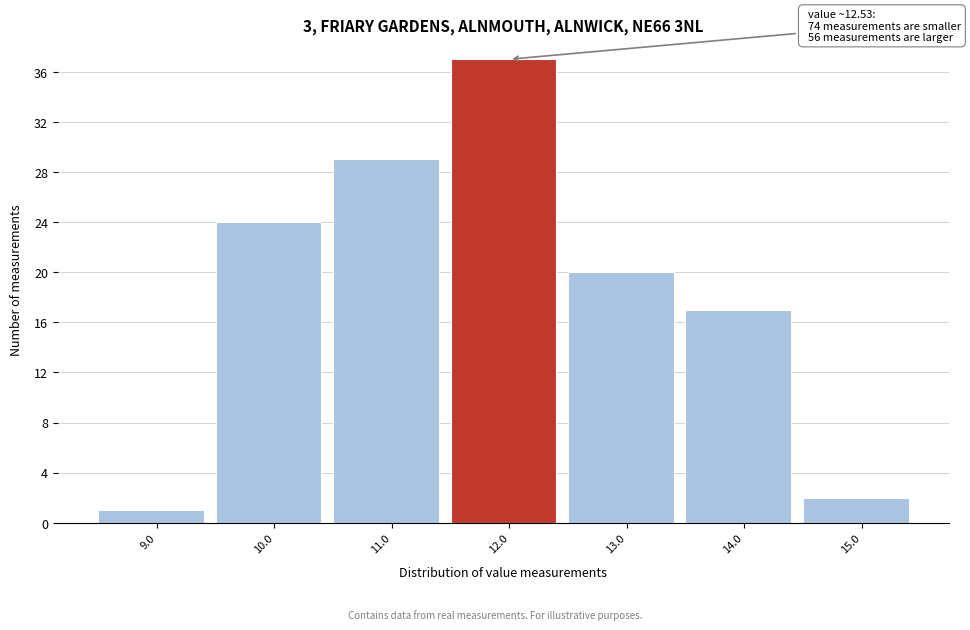

Reading right to left, extract all data points from this chart.

15.0=2	14.0=17	13.0=20	12.0=37	11.0=29	10.0=24	9.0=1